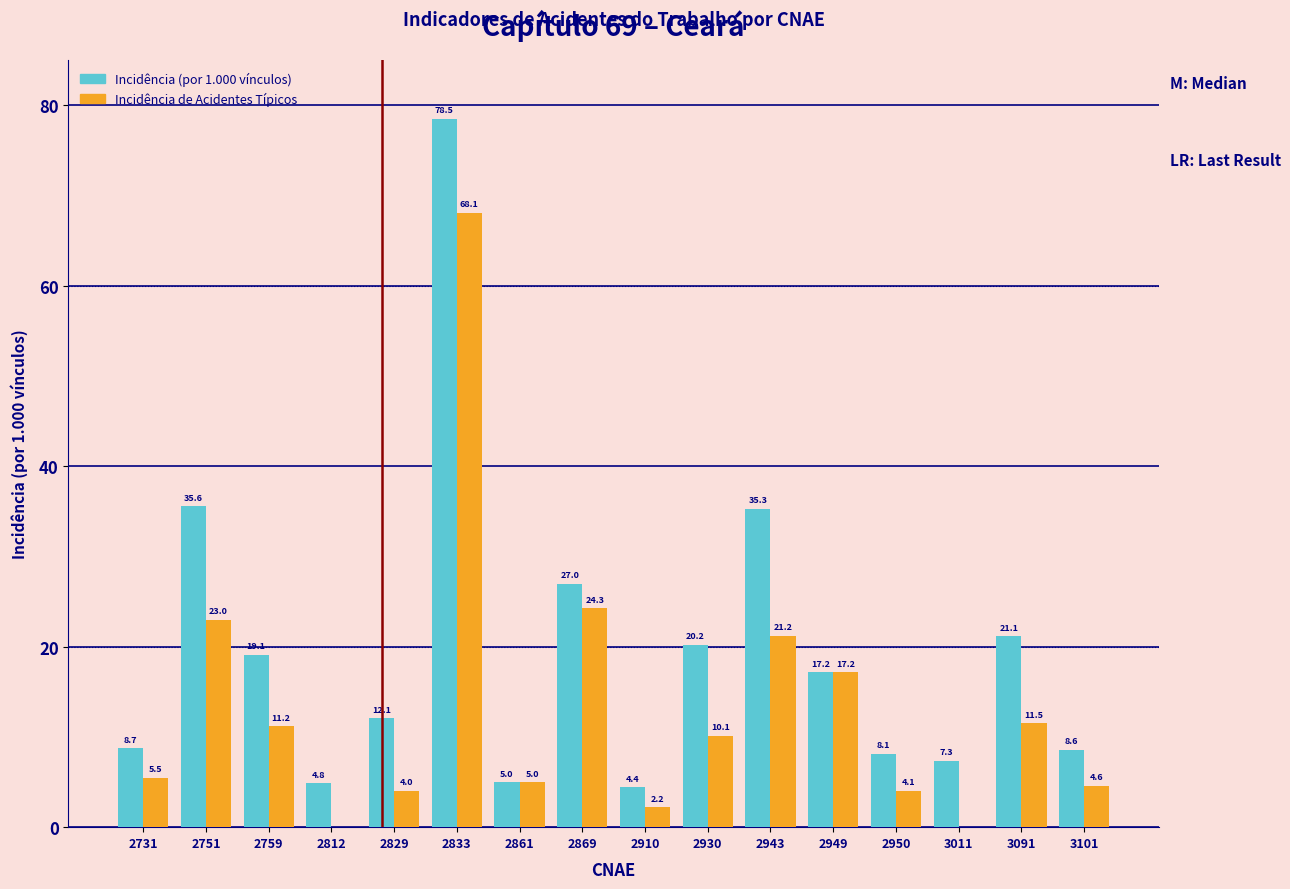

At which label is Incidência de Acidentes Típicos closest to 34?

2869